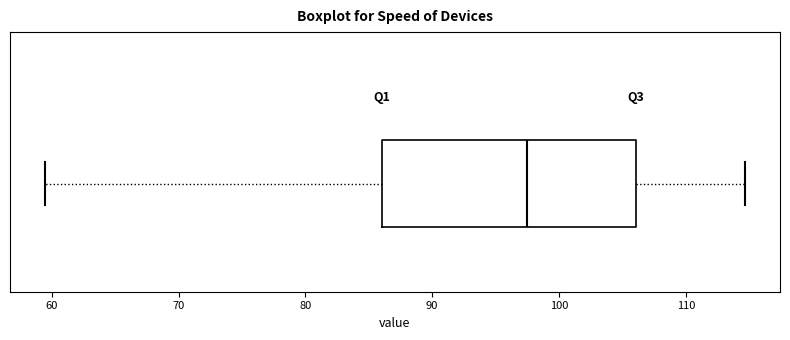

Where does the left whisker of the box end on the x-axis? The values are not printed on the chart, so give them approximately, as read against the axis.

59